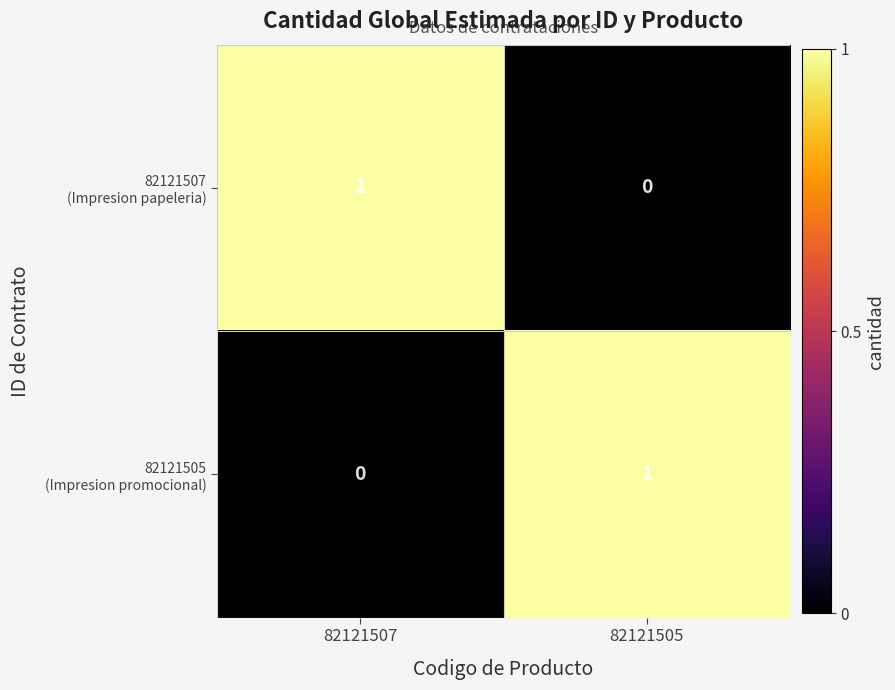

Count the number of data series in this chart.

2